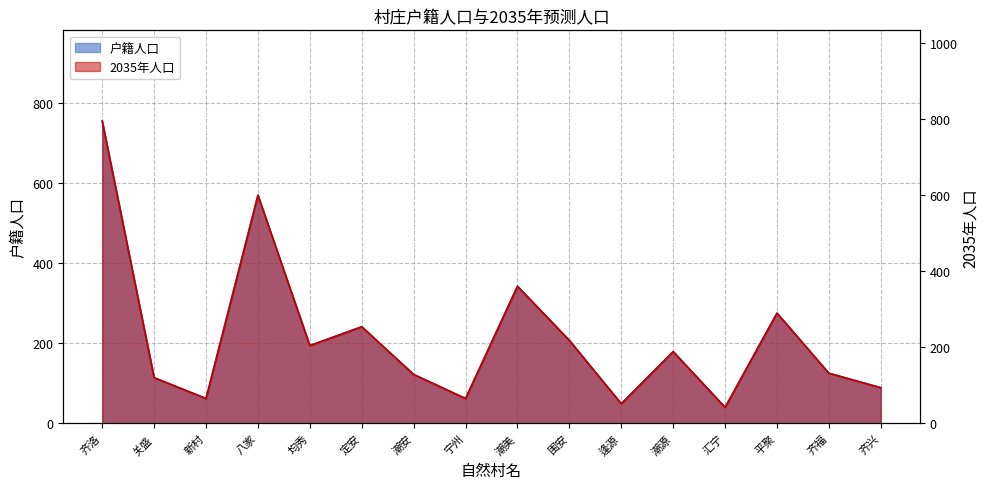

What is the label of the 13th point from the right?

八家